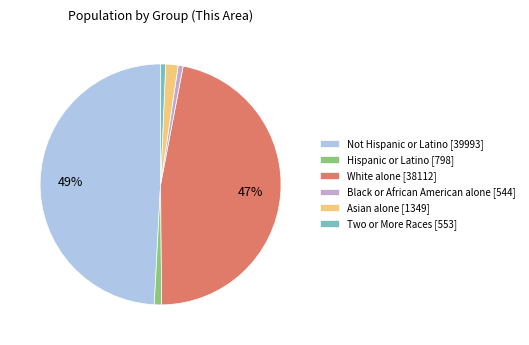

To the nearest percent, what portion does Not Hispanic or Latino represent?

49%